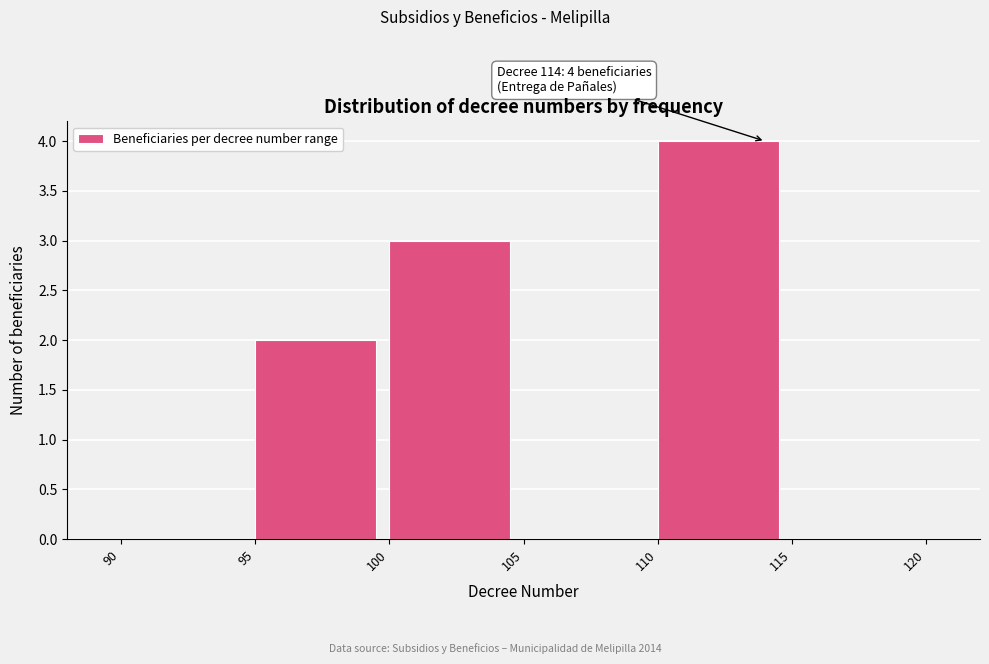

Over which range of the x-axis is the bar tallest?

110 to 115